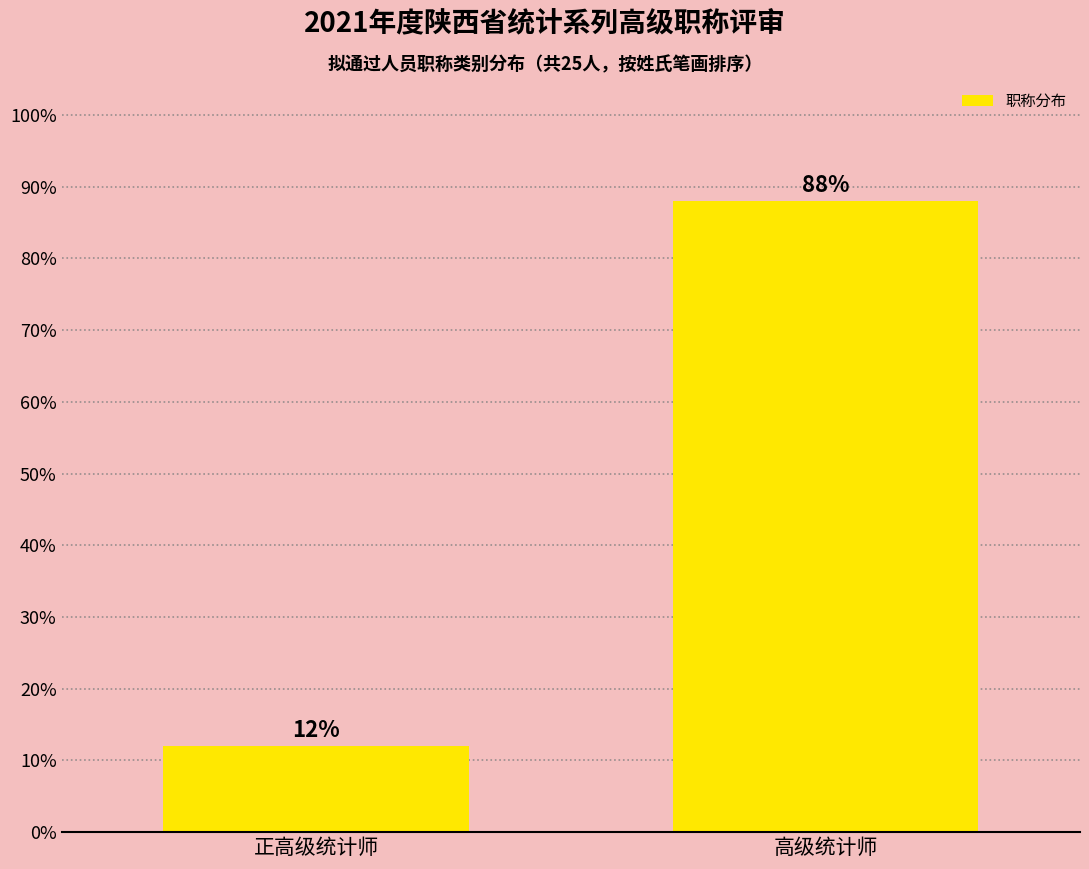

Reading right to left, list all the values displayed in this chart.

88	12